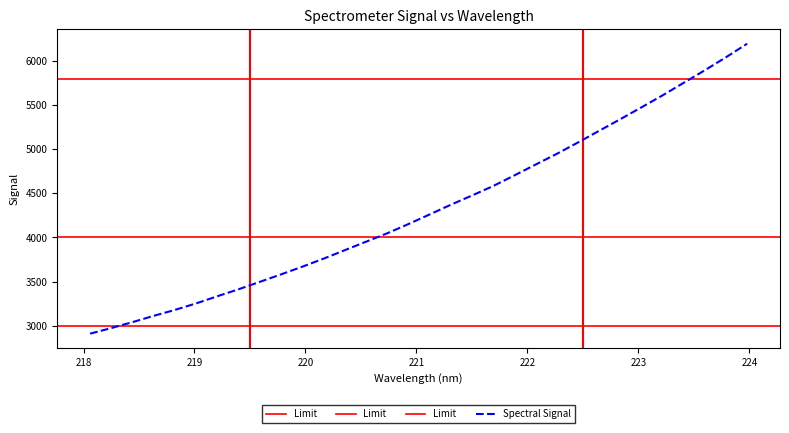

How many lines are shown in the chart?

1